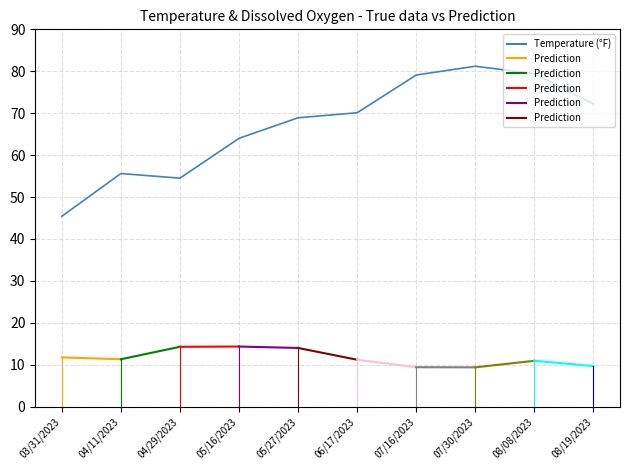

List the labels in order of value, largest first.

07/30/2023, 08/08/2023, 07/16/2023, 08/19/2023, 06/17/2023, 05/27/2023, 05/16/2023, 04/11/2023, 04/29/2023, 03/31/2023